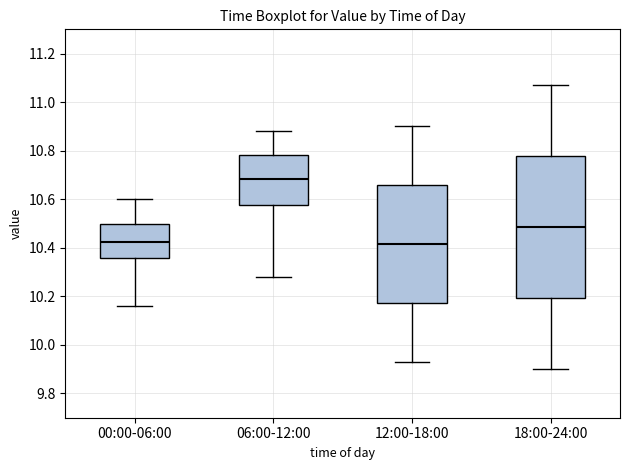

Reading left to right, transcribe this box plot: for each box, give where its median line is, the range the box spans, and where its two whiskers end, as read against the y-axis. The values are not printed on the chart, so give them approximately, as read against the axis.

00:00-06:00: median 10.42, box 10.36 to 10.50, whiskers 10.16 to 10.60
06:00-12:00: median 10.68, box 10.58 to 10.78, whiskers 10.28 to 10.88
12:00-18:00: median 10.42, box 10.18 to 10.66, whiskers 9.94 to 10.90
18:00-24:00: median 10.48, box 10.20 to 10.78, whiskers 9.90 to 11.08